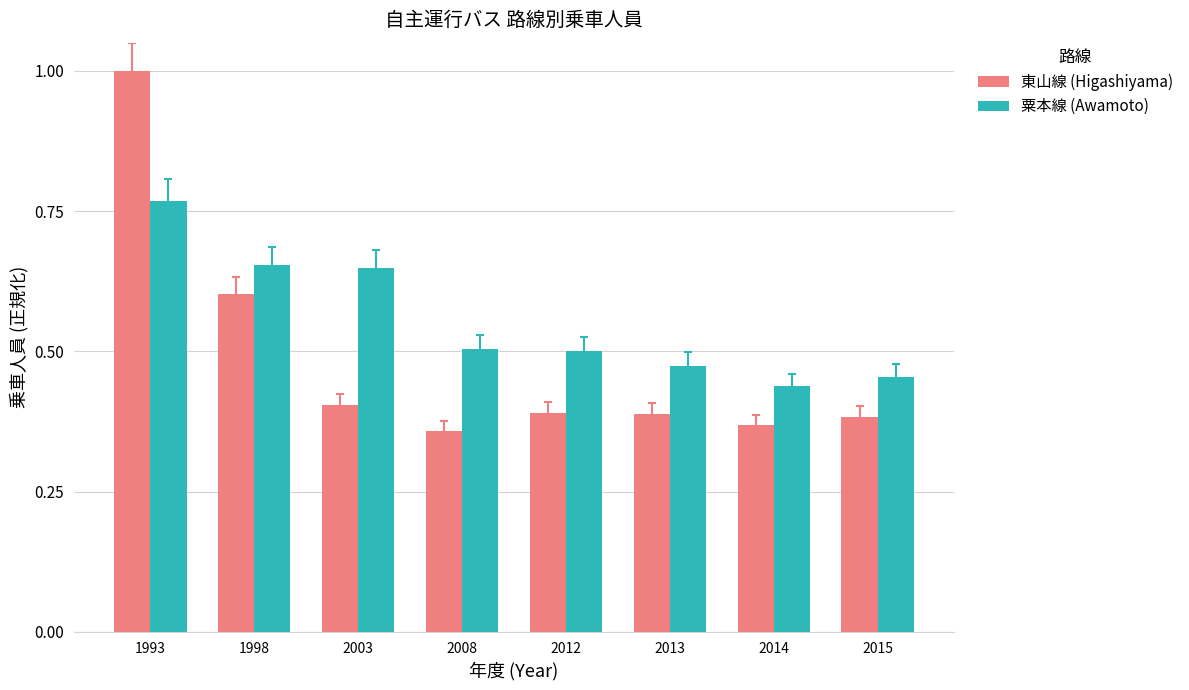

Rank the series by their maximum value, from lowest to highest.

粟本線 (Awamoto), 東山線 (Higashiyama)